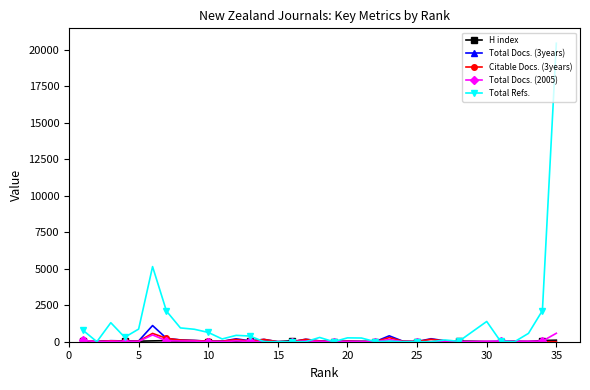

Which series has the widest spread of values?

Total Refs.